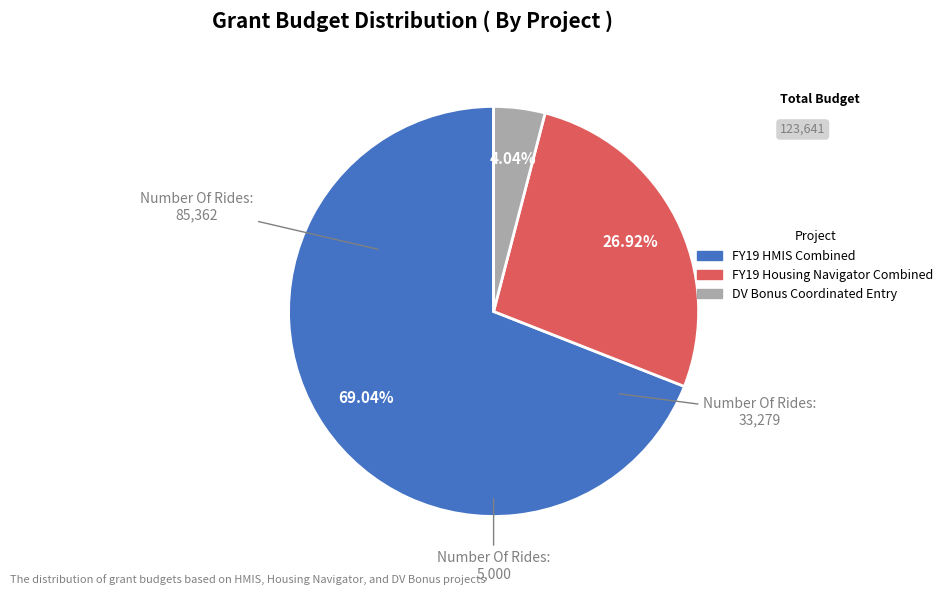

To the nearest percent, what is the combined percentage of FY19 HMIS Combined and FY19 Housing Navigator Combined?

96%